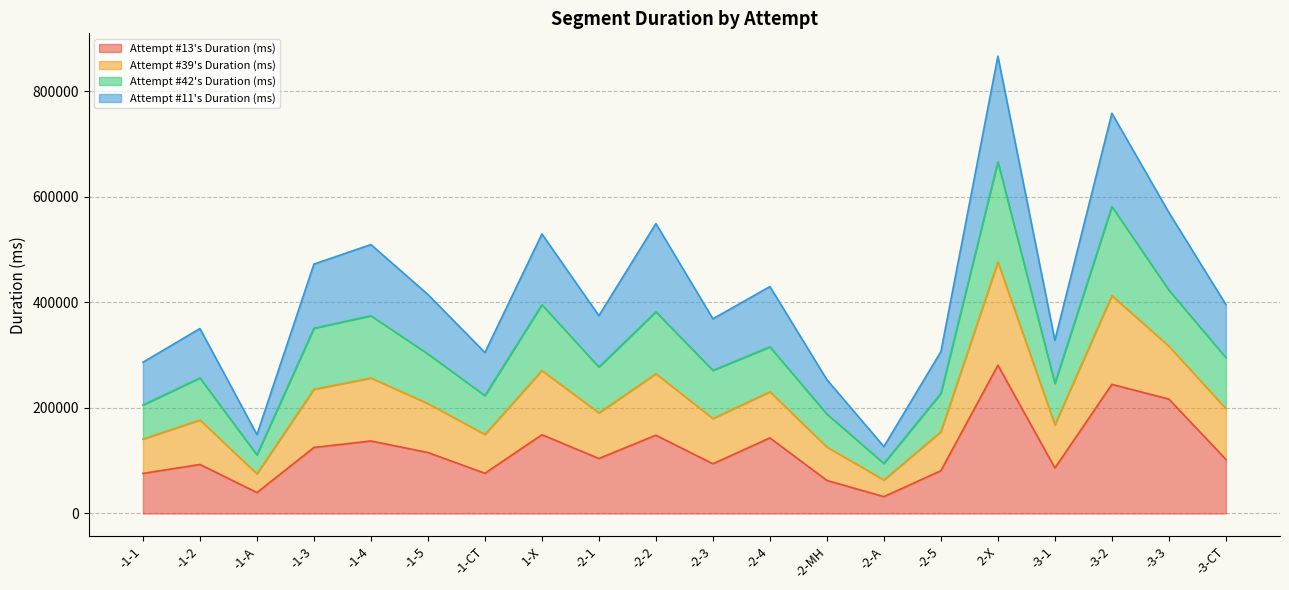

At which label does Attempt #39's Duration (ms) reach its peak?

2-X